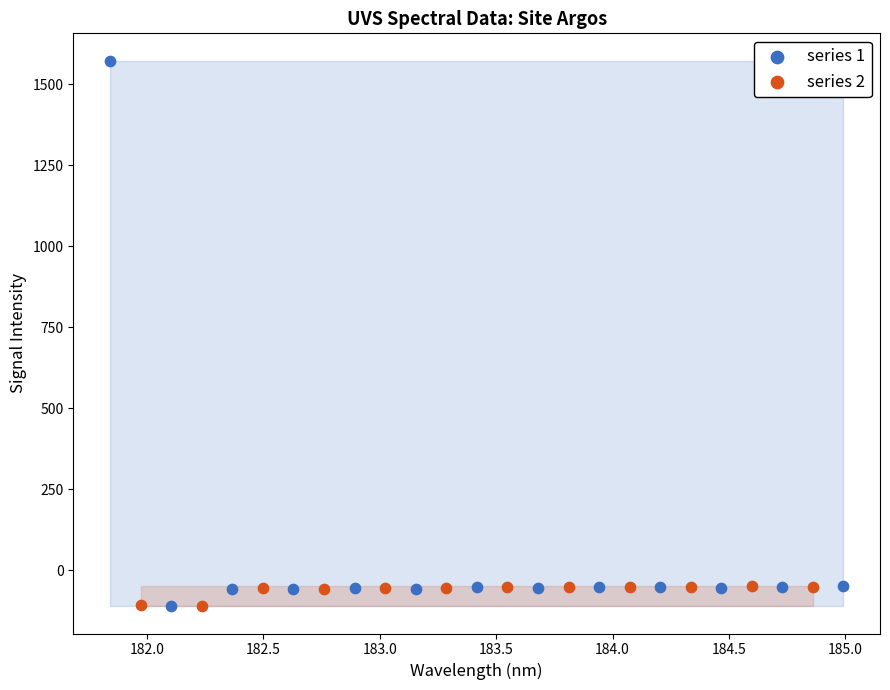

Which series reaches the maximum Y coordinate?

series 1